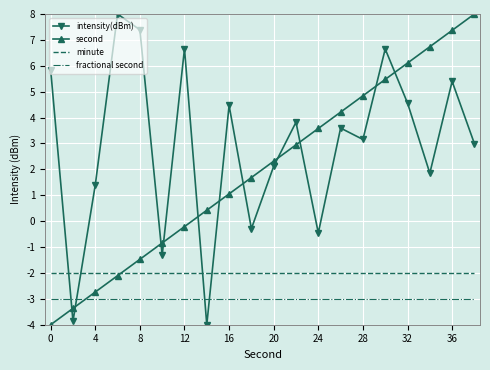

What is the smallest value displayed?

-4.0